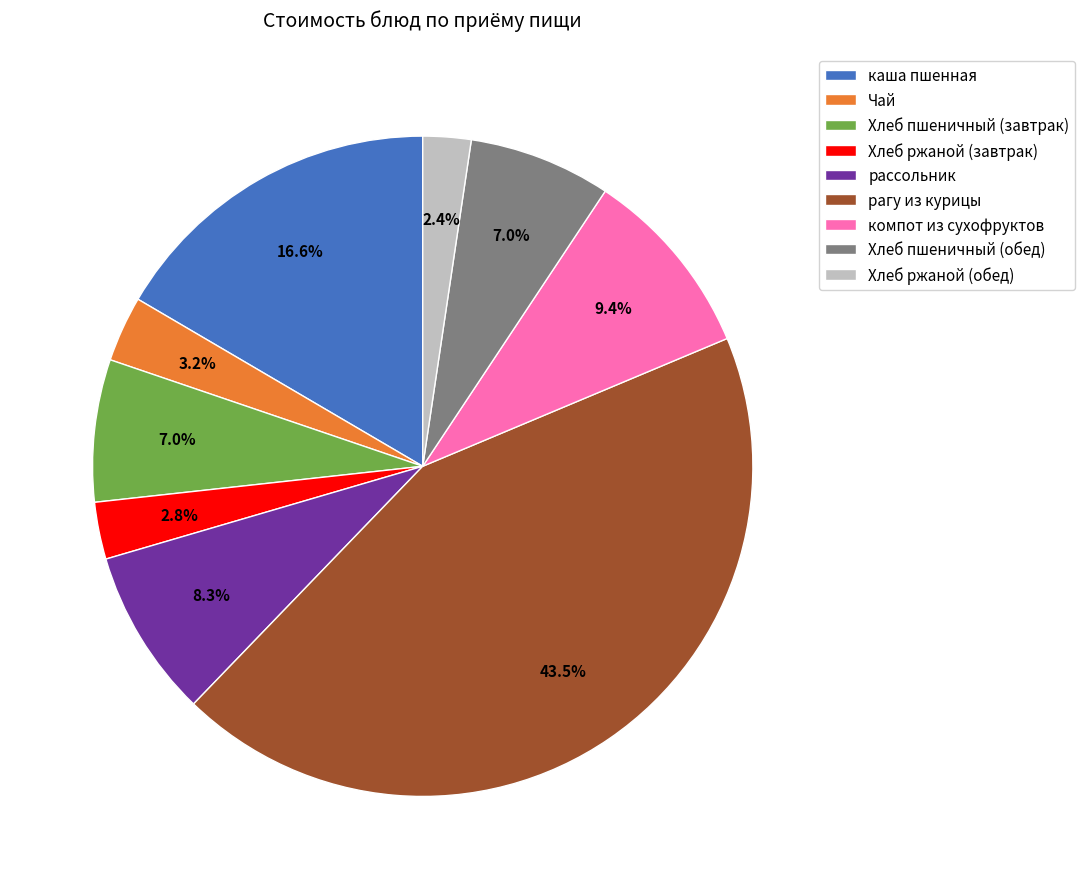

To the nearest percent, what is the combined percentage of Хлеб ржаной (обед) and компот из сухофруктов?

12%